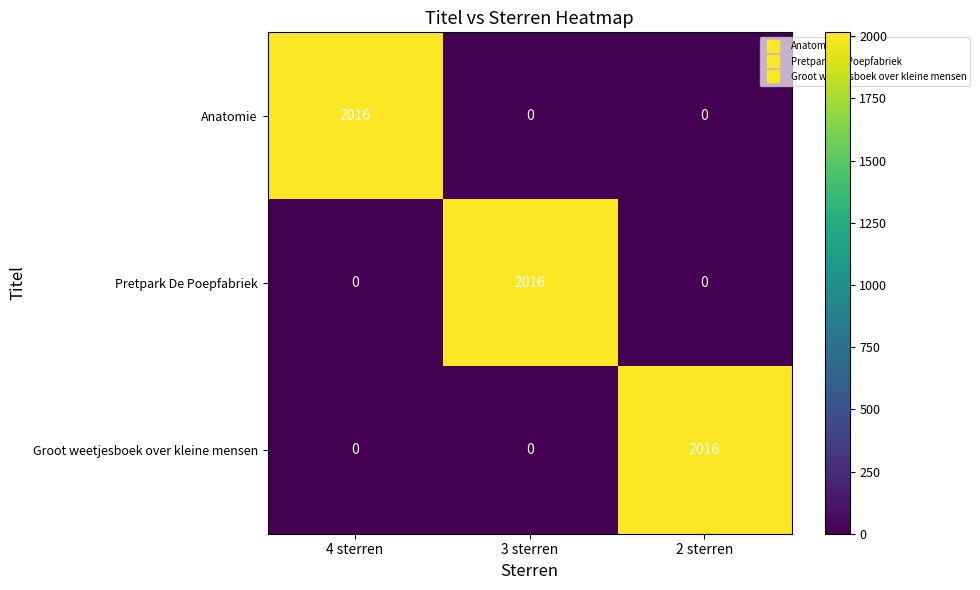

Reading left to right, extract all data points from this chart.

Anatomie: 2016	0	0
Pretpark De Poepfabriek: 0	2016	0
Groot weetjesboek over kleine mensen: 0	0	2016